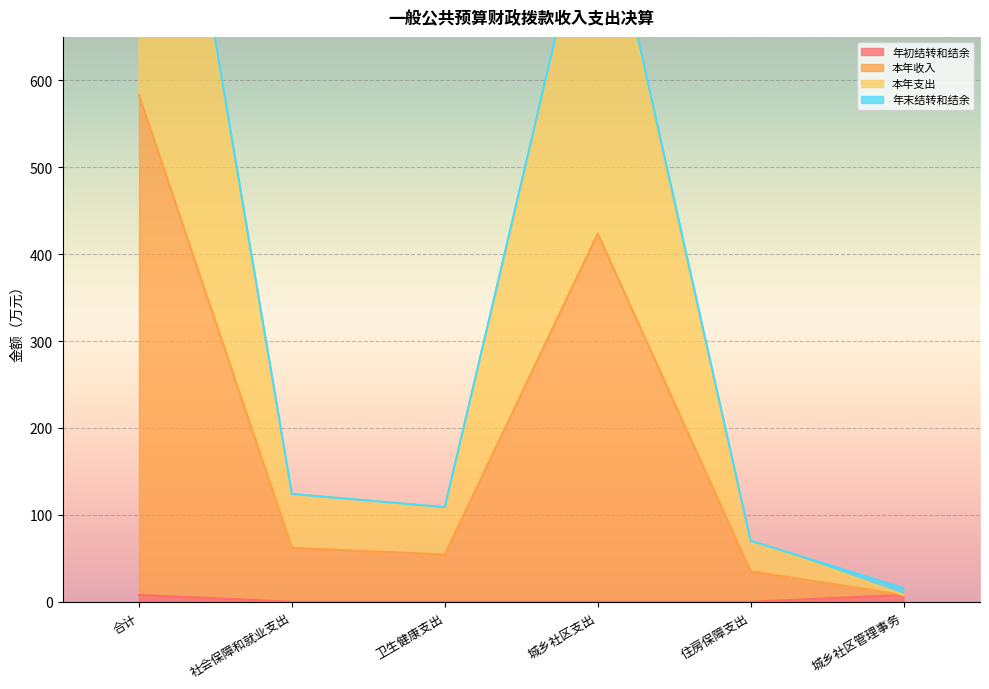

What is the value of the 年初结转和结余 point at the 1st from the left?

7.9